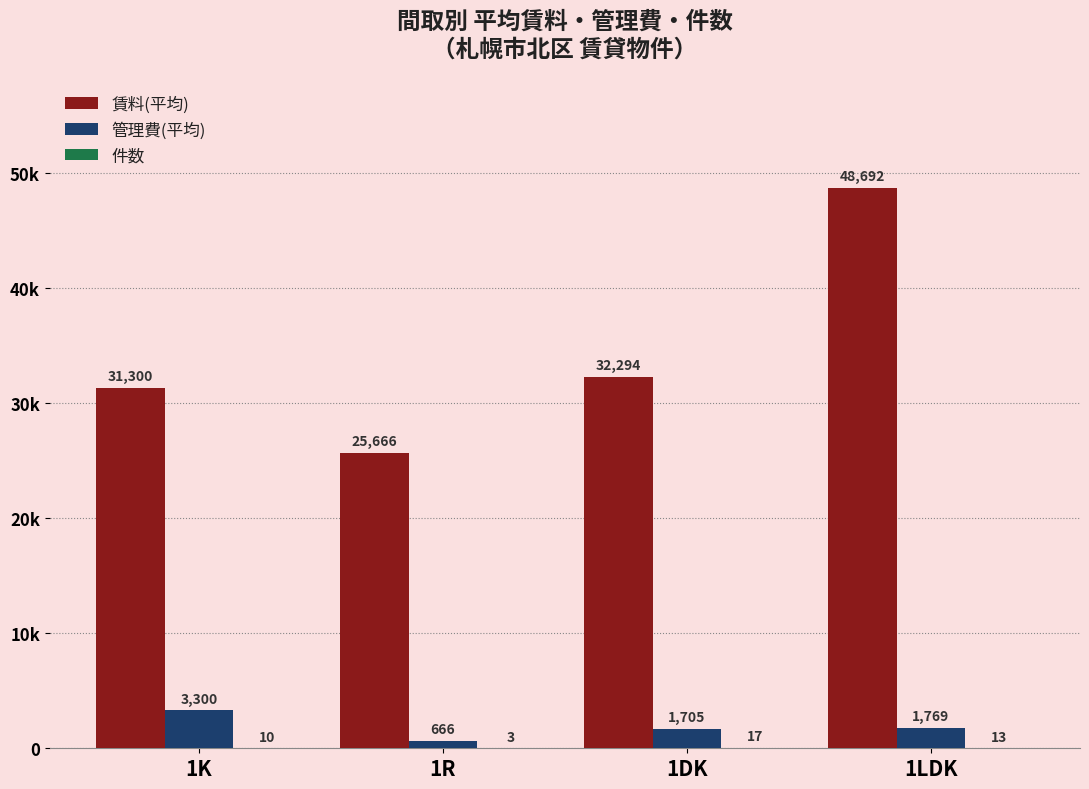

Is the value of 管理費(平均) at 1LDK greater than the value of 賃料(平均) at 1DK?

No